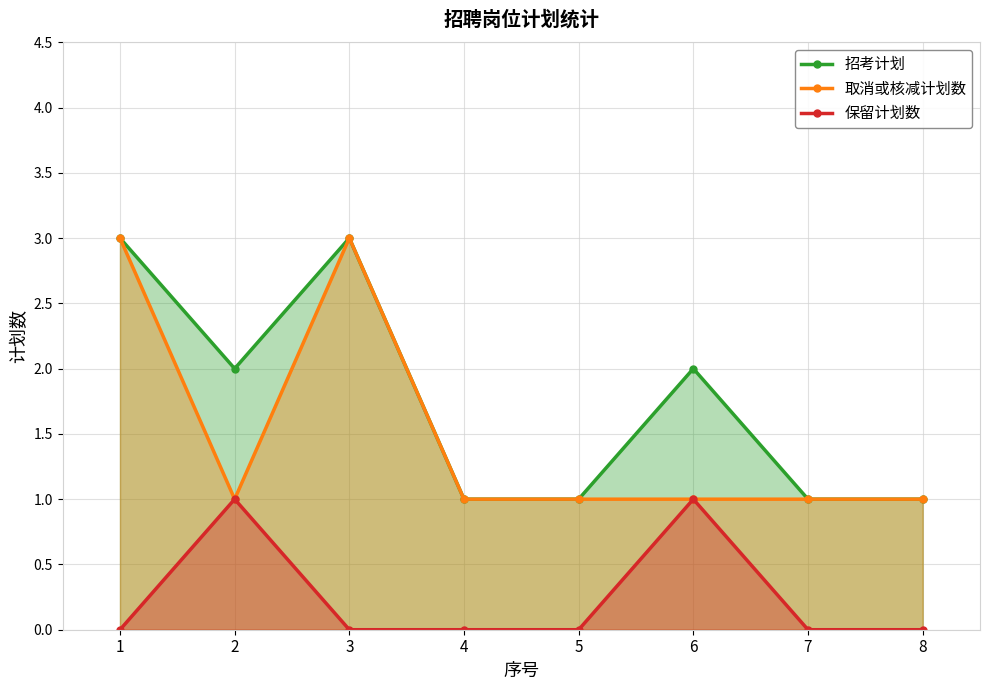

In 取消或核减计划数, how many points are higher than both neighbors (excluding endpoints)?

1